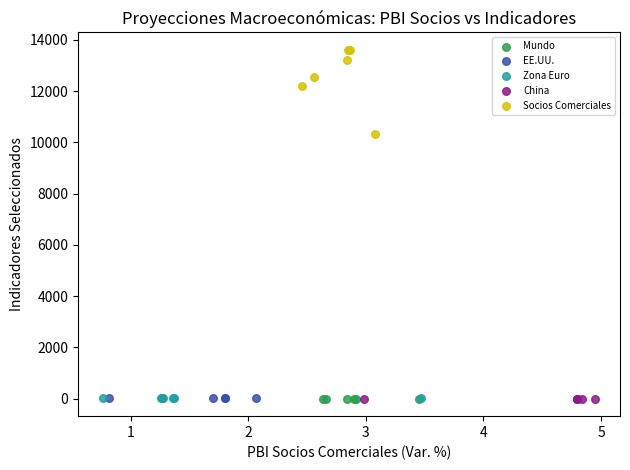

Which series contains the highest Y value?

Socios Comerciales